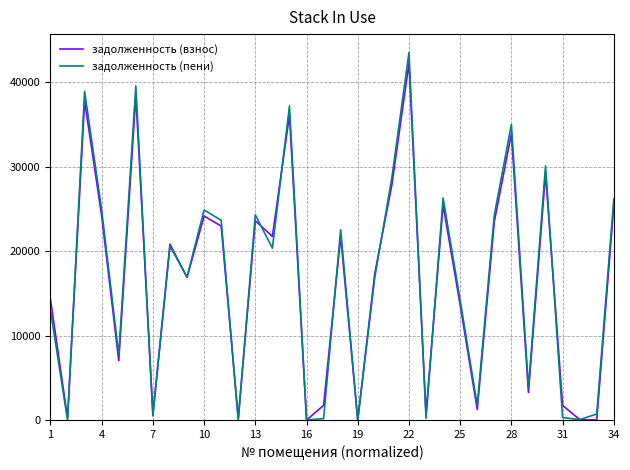

Which series has the widest spread of values?

задолженность (пени)